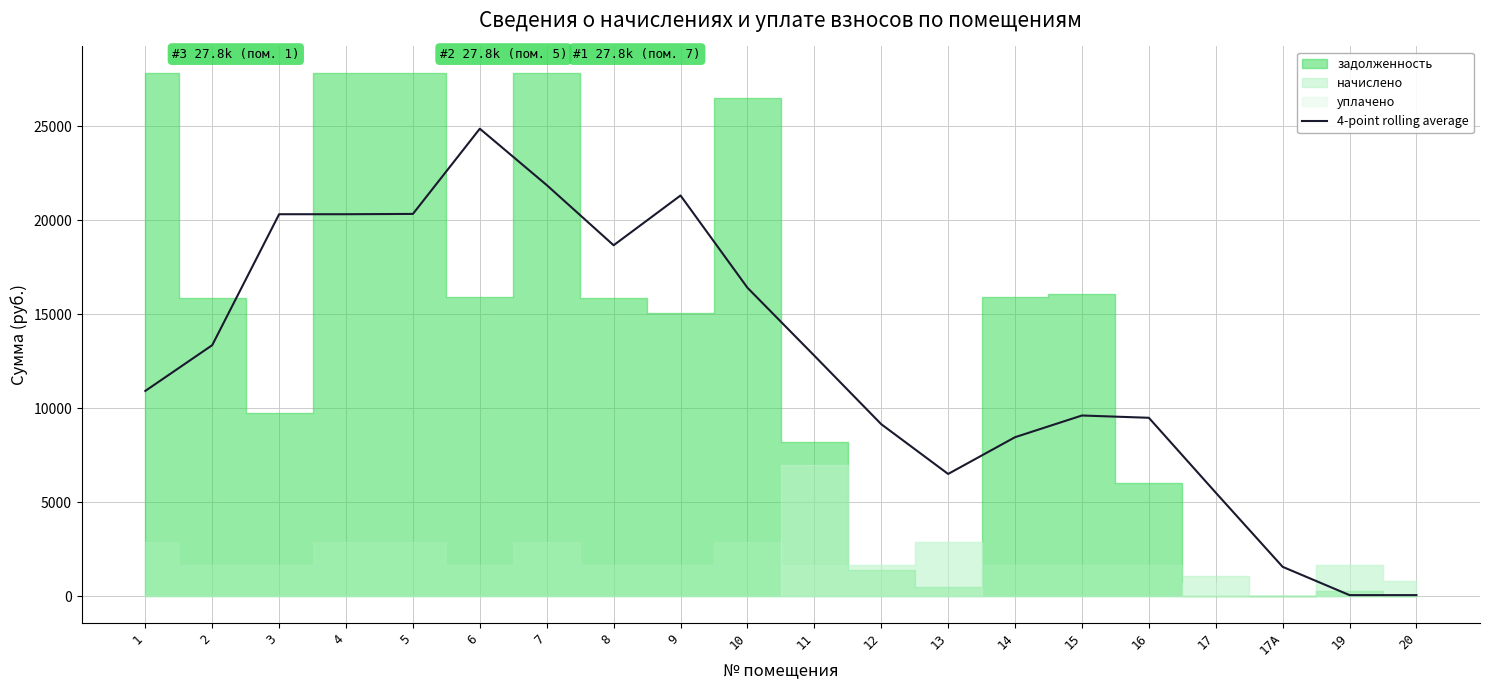

Where is the first local maximum?

6